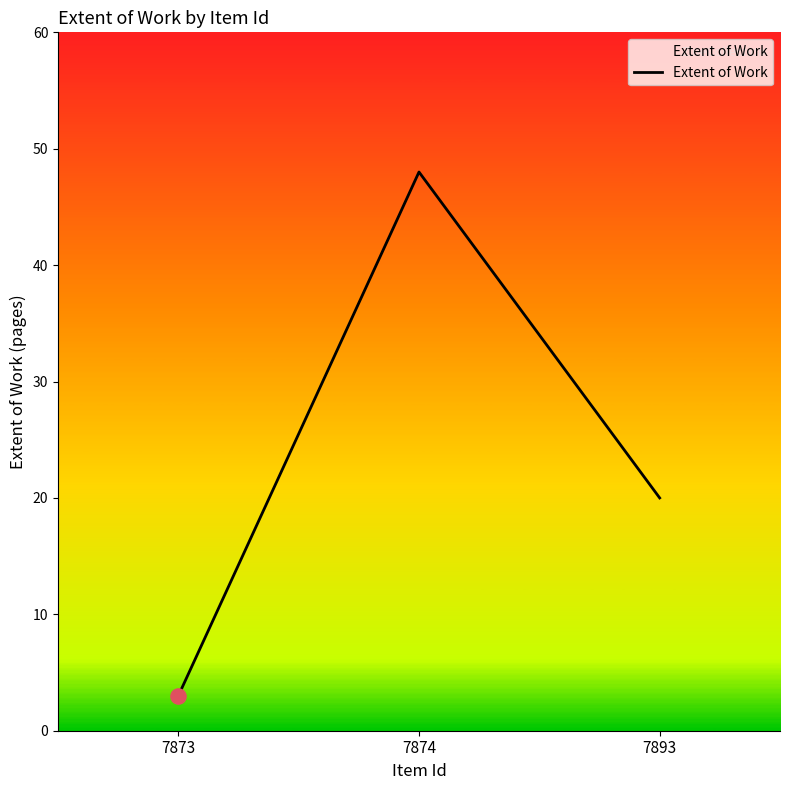

Between 7893 and 7874, which is larger?

7874